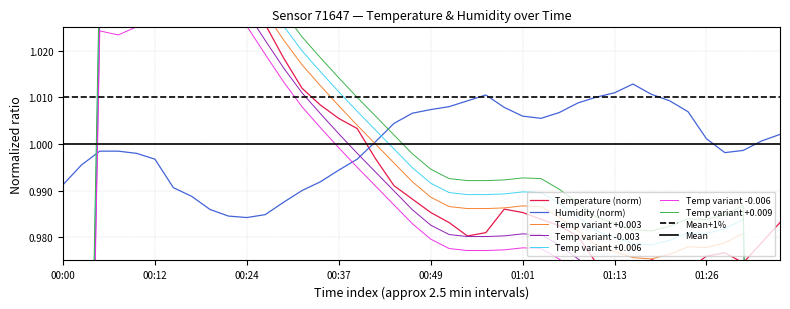

In Humidity (%), how many points are lower than both neighbors (excluding endpoints)?

3